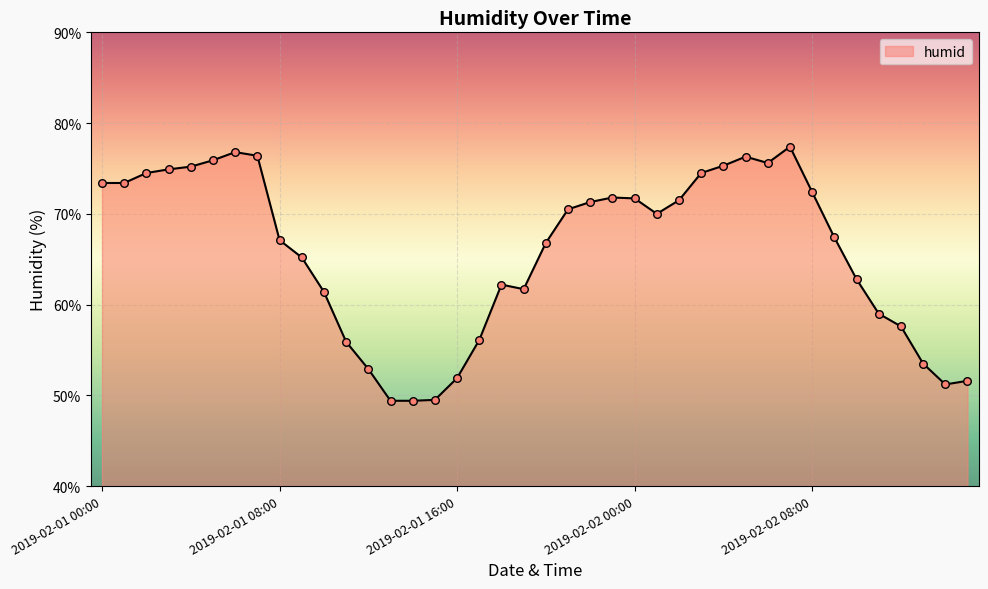

What is the maximum value shown in the chart?

77.4